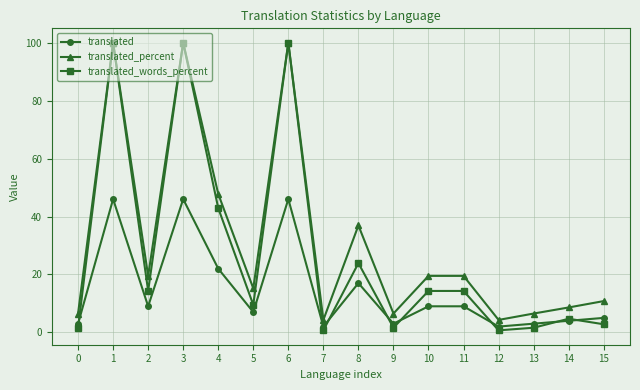

Which series ends up on top after the final intersection of translated_words_percent and translated?

translated